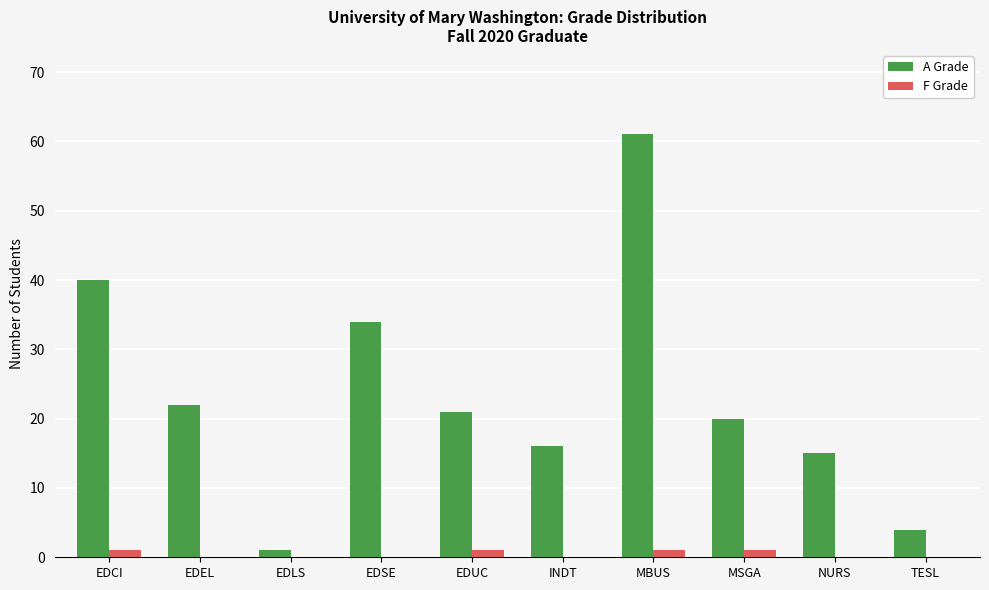

Reading left to right, extract all data points from this chart.

A Grade: EDCI=40	EDEL=22	EDLS=1	EDSE=34	EDUC=21	INDT=16	MBUS=61	MSGA=20	NURS=15	TESL=4
F Grade: EDCI=1	EDEL=0	EDLS=0	EDSE=0	EDUC=1	INDT=0	MBUS=1	MSGA=1	NURS=0	TESL=0